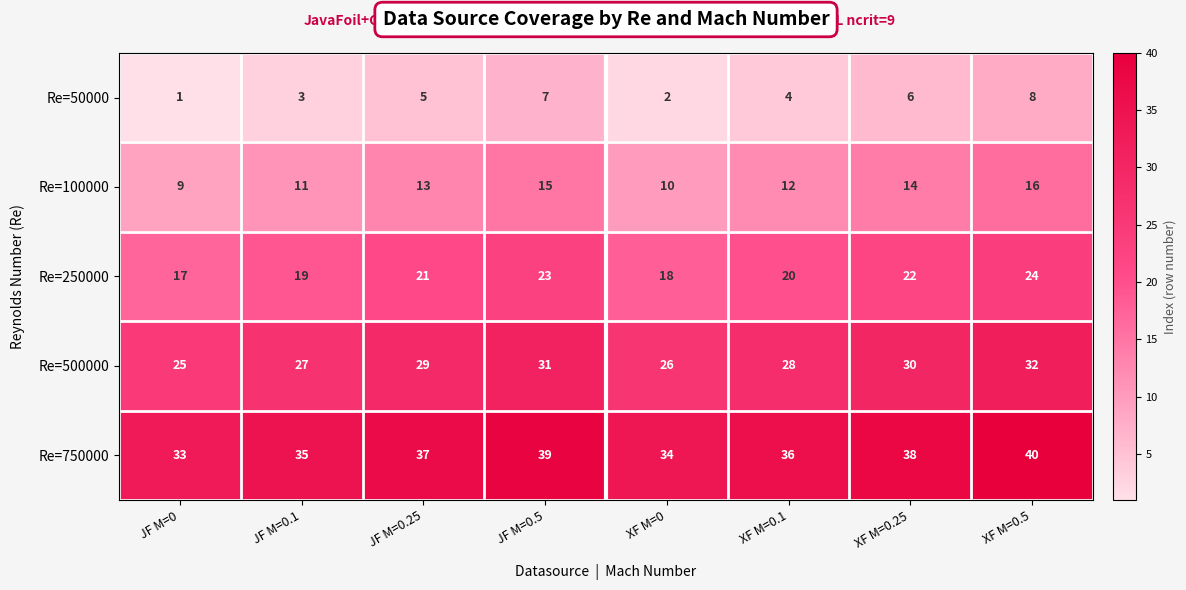

How many Re=50000 values are between 3 and 7?

5